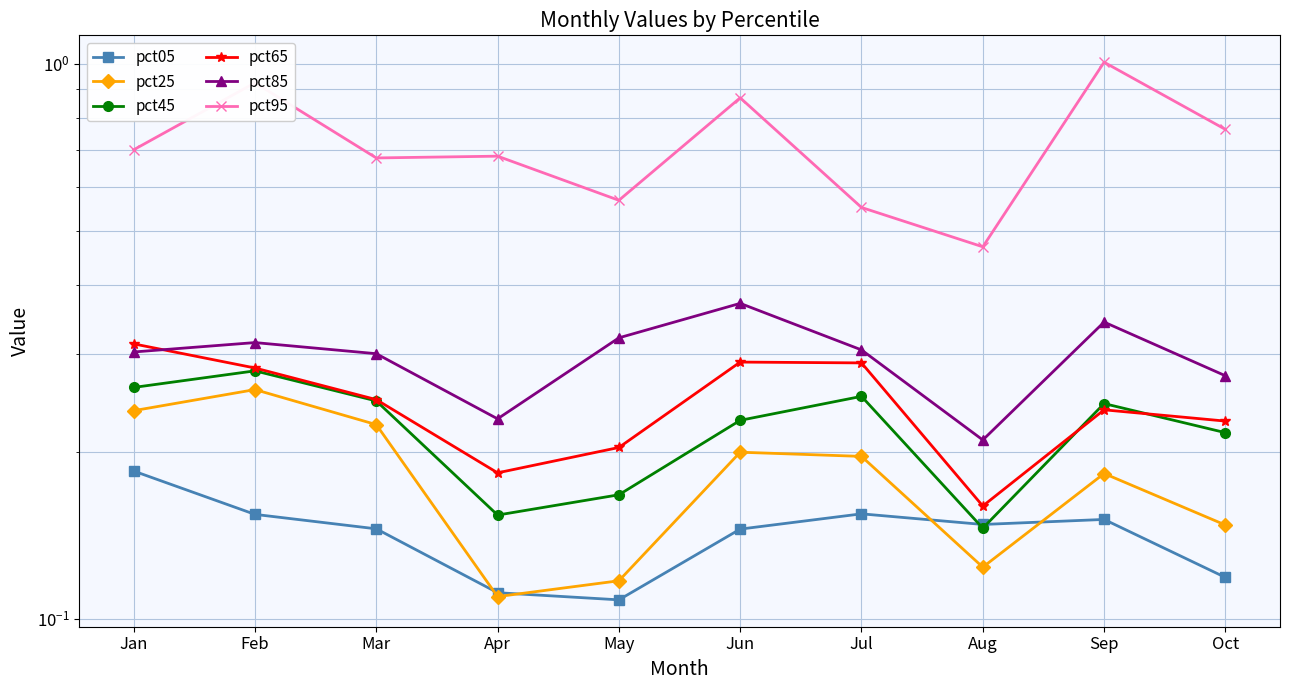

Reading left to right, list all the values displayed in this chart.

pct05: 0.2	0.2	0.1	0.1	0.1	0.1	0.2	0.1	0.2	0.1
pct25: 0.2	0.3	0.2	0.1	0.1	0.2	0.2	0.1	0.2	0.1
pct45: 0.3	0.3	0.2	0.2	0.2	0.2	0.3	0.1	0.2	0.2
pct65: 0.3	0.3	0.2	0.2	0.2	0.3	0.3	0.2	0.2	0.2
pct85: 0.3	0.3	0.3	0.2	0.3	0.4	0.3	0.2	0.3	0.3
pct95: 0.7	0.9	0.7	0.7	0.6	0.9	0.6	0.5	1.0	0.8